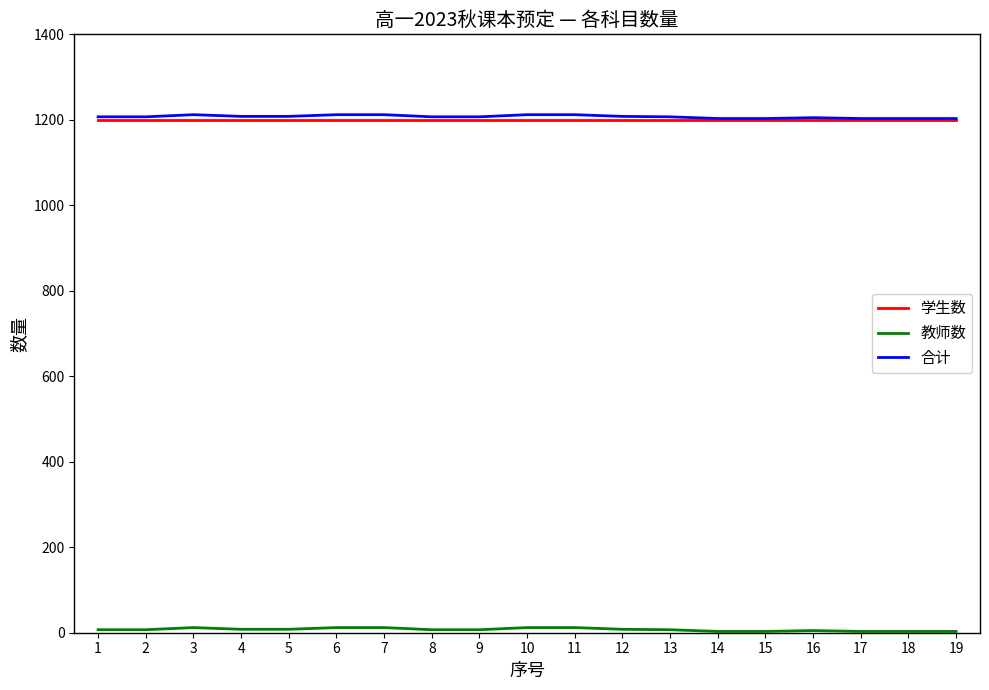

The value of 合计 at 8 is 1207. True or false?

True